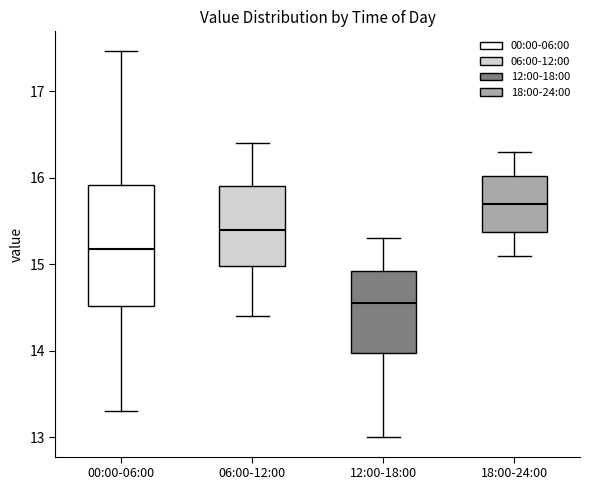

Reading left to right, transcribe this box plot: for each box, give where its median line is, the range the box spans, and where its two whiskers end, as read against the y-axis. The values are not printed on the chart, so give them approximately, as read against the axis.

00:00-06:00: median 15.2, box 14.5 to 15.9, whiskers 13.3 to 17.5
06:00-12:00: median 15.4, box 15.0 to 15.9, whiskers 14.4 to 16.4
12:00-18:00: median 14.6, box 14.0 to 14.9, whiskers 13.0 to 15.3
18:00-24:00: median 15.7, box 15.4 to 16.0, whiskers 15.1 to 16.3